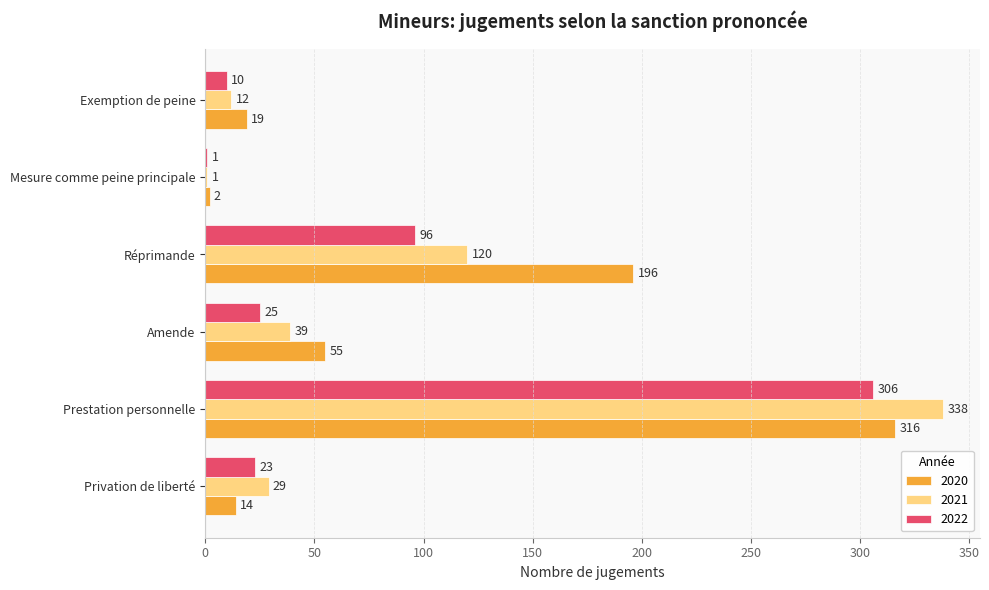

Which category has the highest value in the 2022 series?

Prestation personnelle